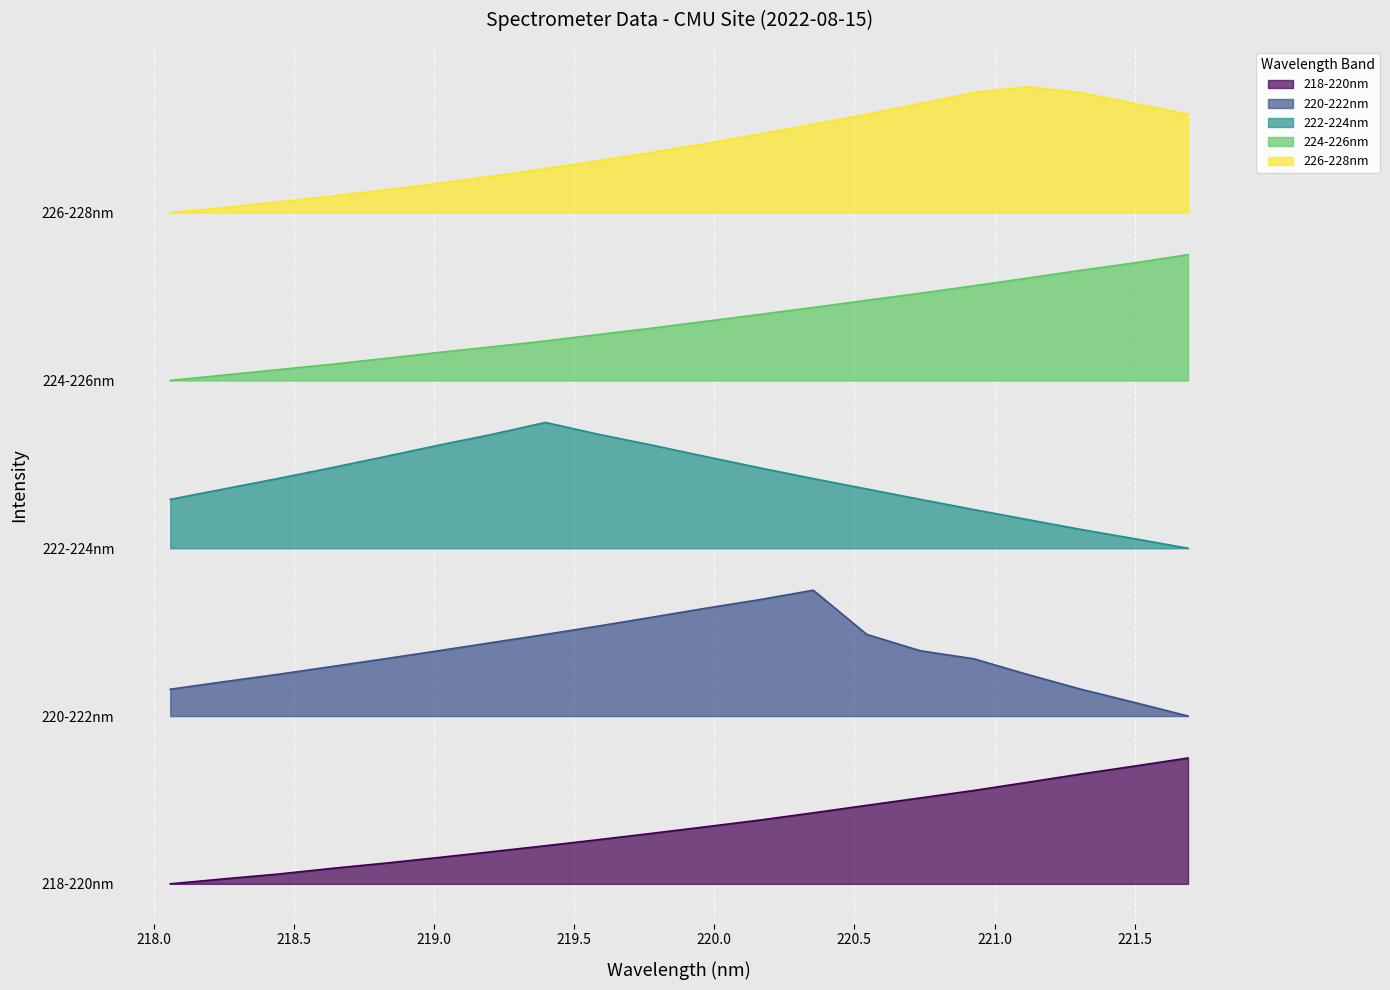

What is the maximum value shown in the chart?

3800.0